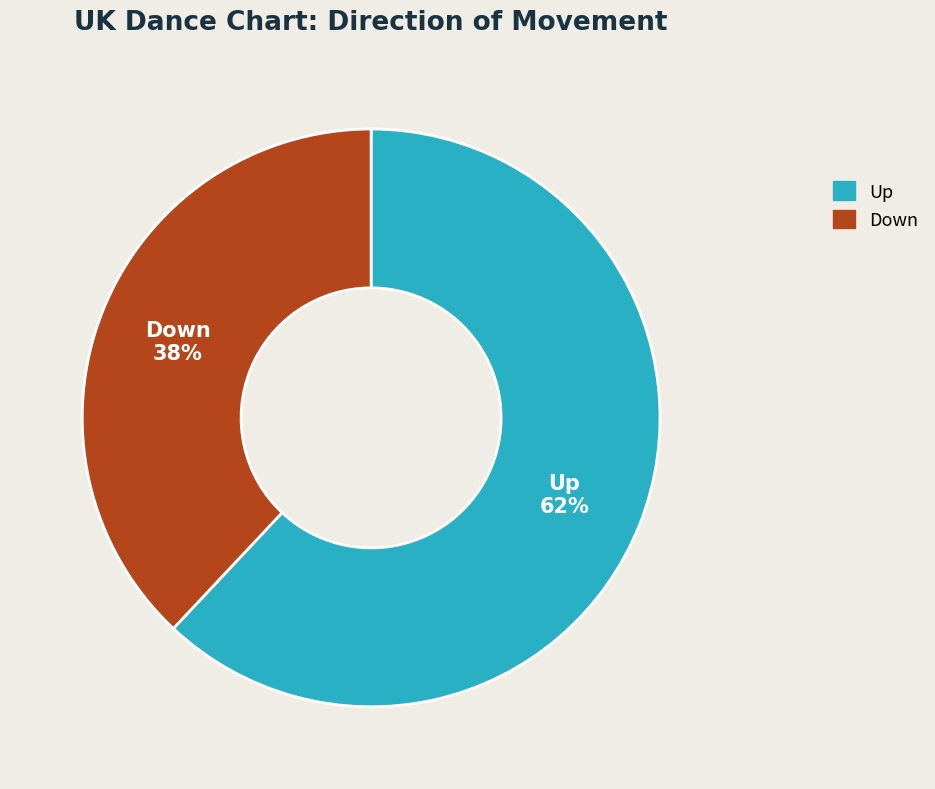

To the nearest percent, what is the average slice percentage?

50%